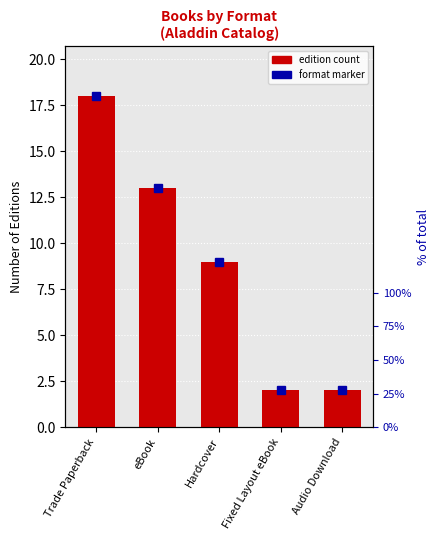

Between eBook and Hardcover, which is larger?

eBook